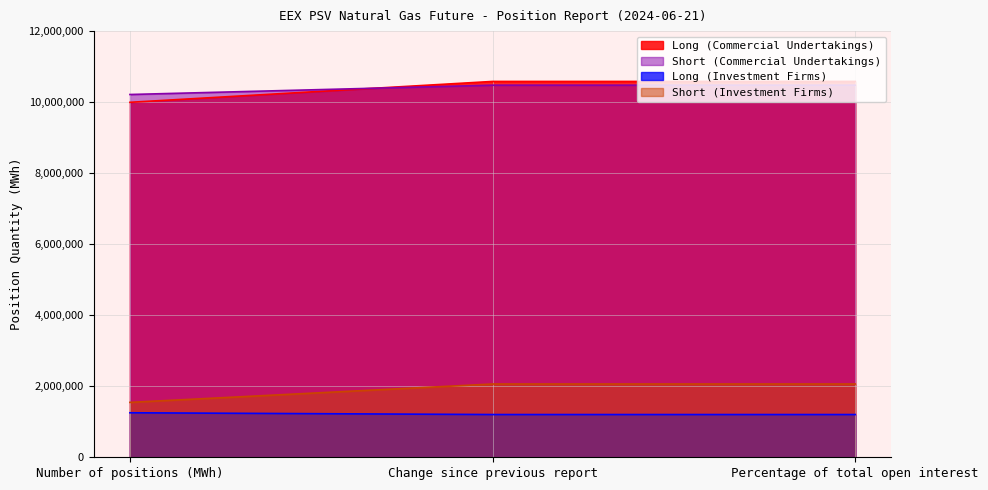

Between Number of positions (MWh) and Percentage of total open interest, which series saw the biggest shift?

Long (Commercial Undertakings)